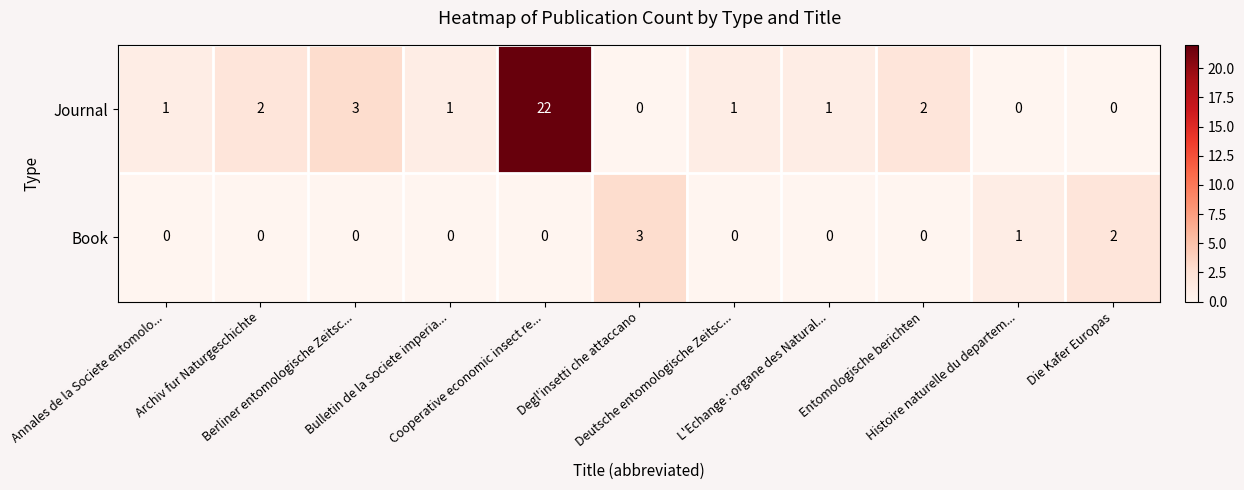

Which series has the largest total across all categories?

Journal